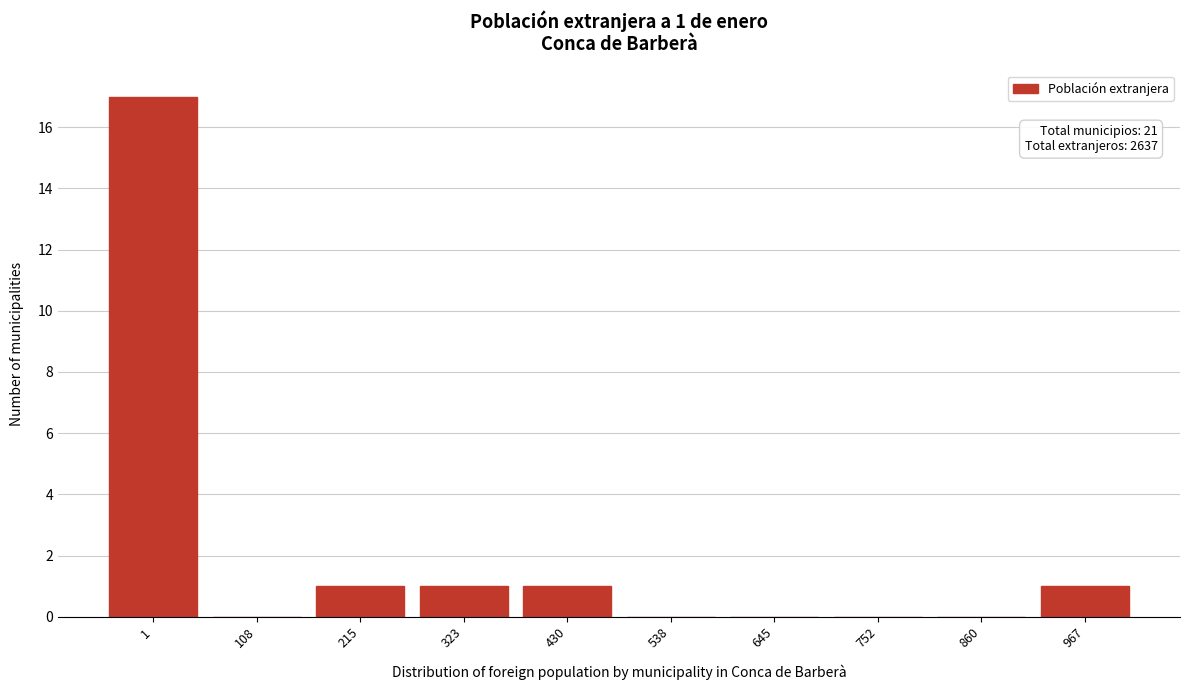

Reading left to right, list all the values displayed in this chart.

1=17	108=0	215=1	323=1	430=1	538=0	645=0	752=0	860=0	967=1